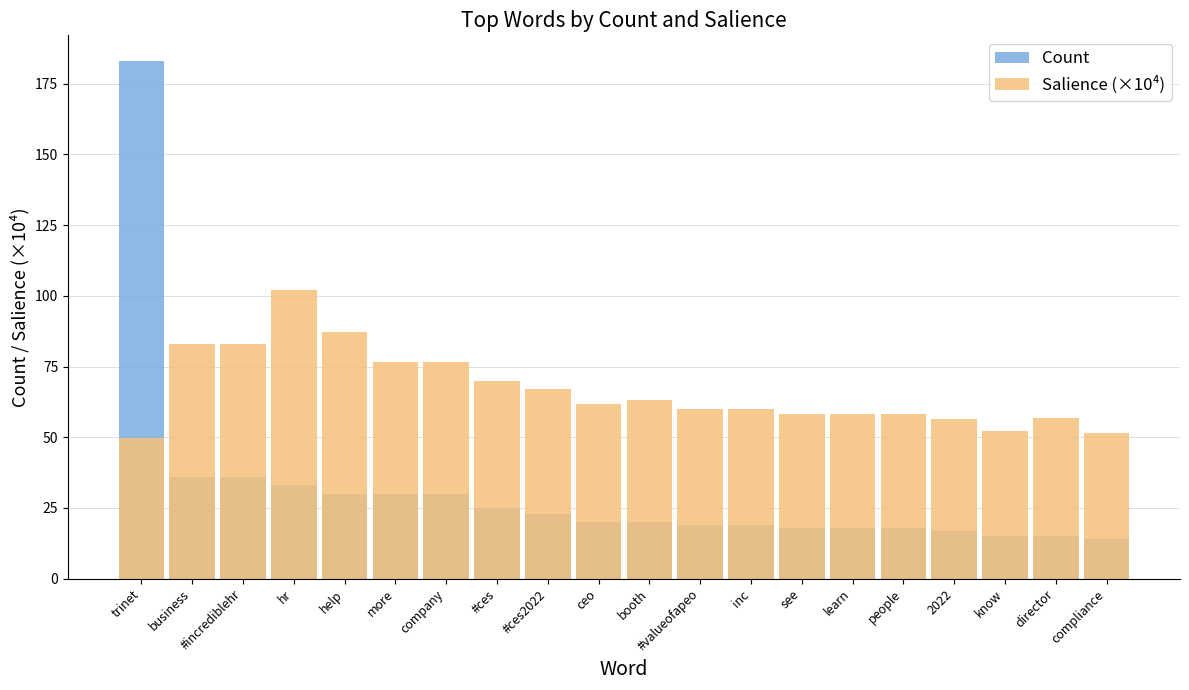

Which label corresponds to the smallest value in the chart?

compliance